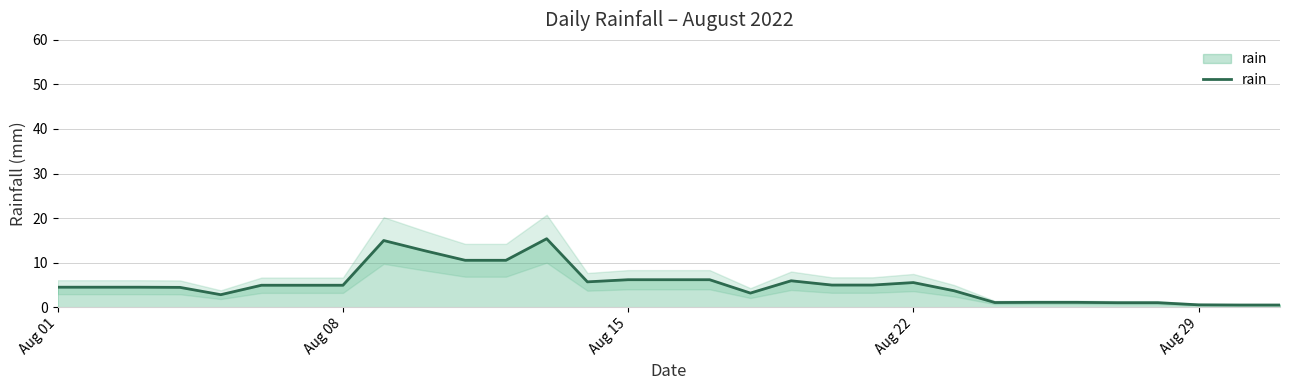

What is the maximum value for rain?

15.4